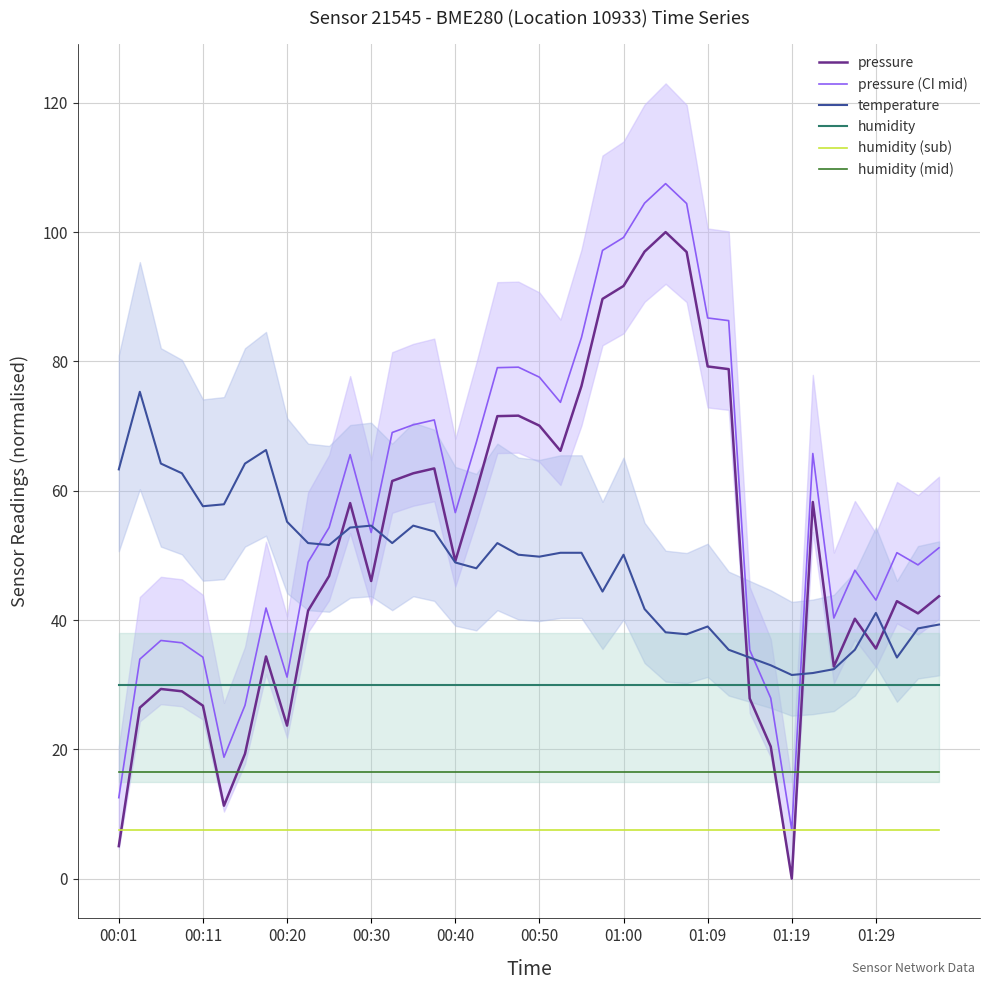

What is the greatest value displayed?

107.5